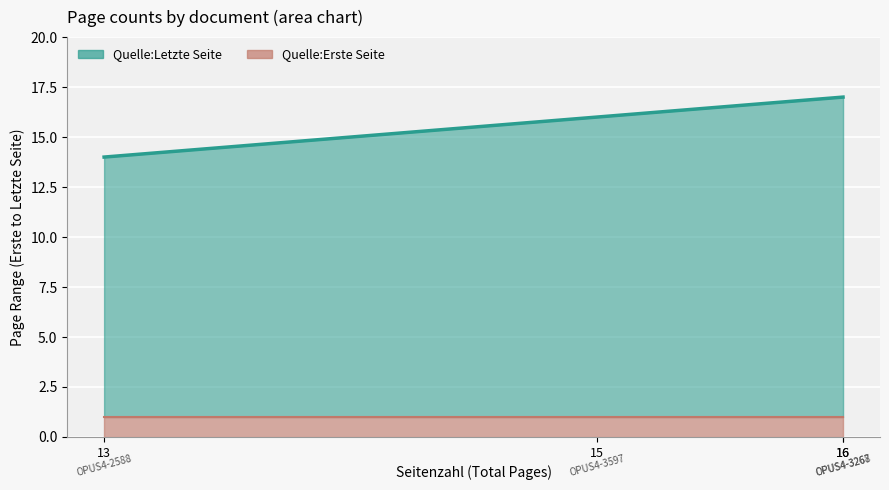

At which label is Quelle:Letzte Seite closest to 15?

OPUS4-3597